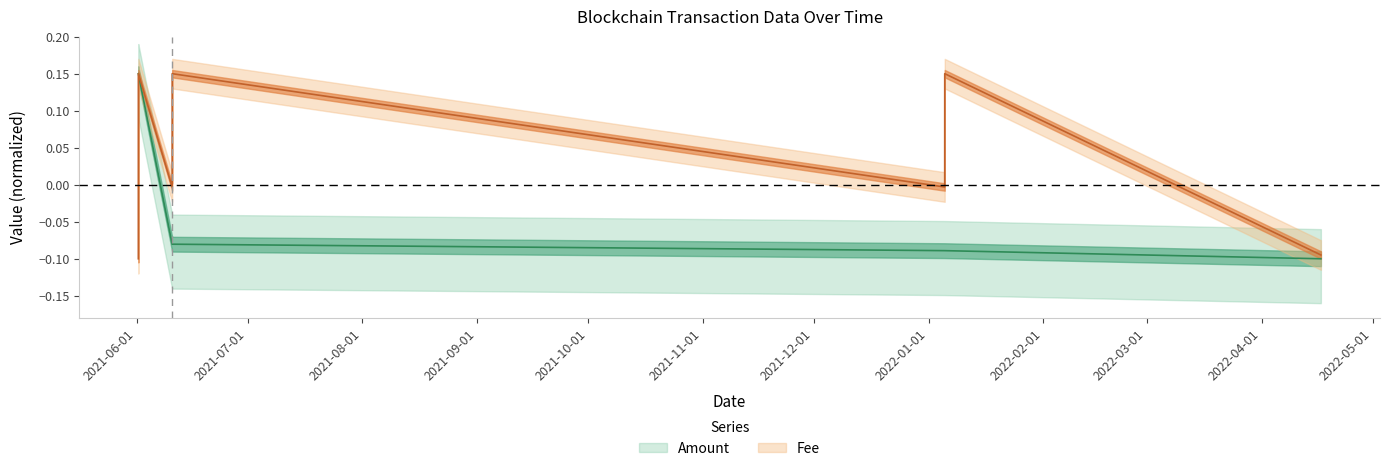

Reading right to left, extract all data points from this chart.

Amount: -0.1	-0.1	-0.1	-0.1	-0.1	0.1	0.1
Fee: -0.1	0.1	-0.0	0.1	-0.0	0.1	-0.1